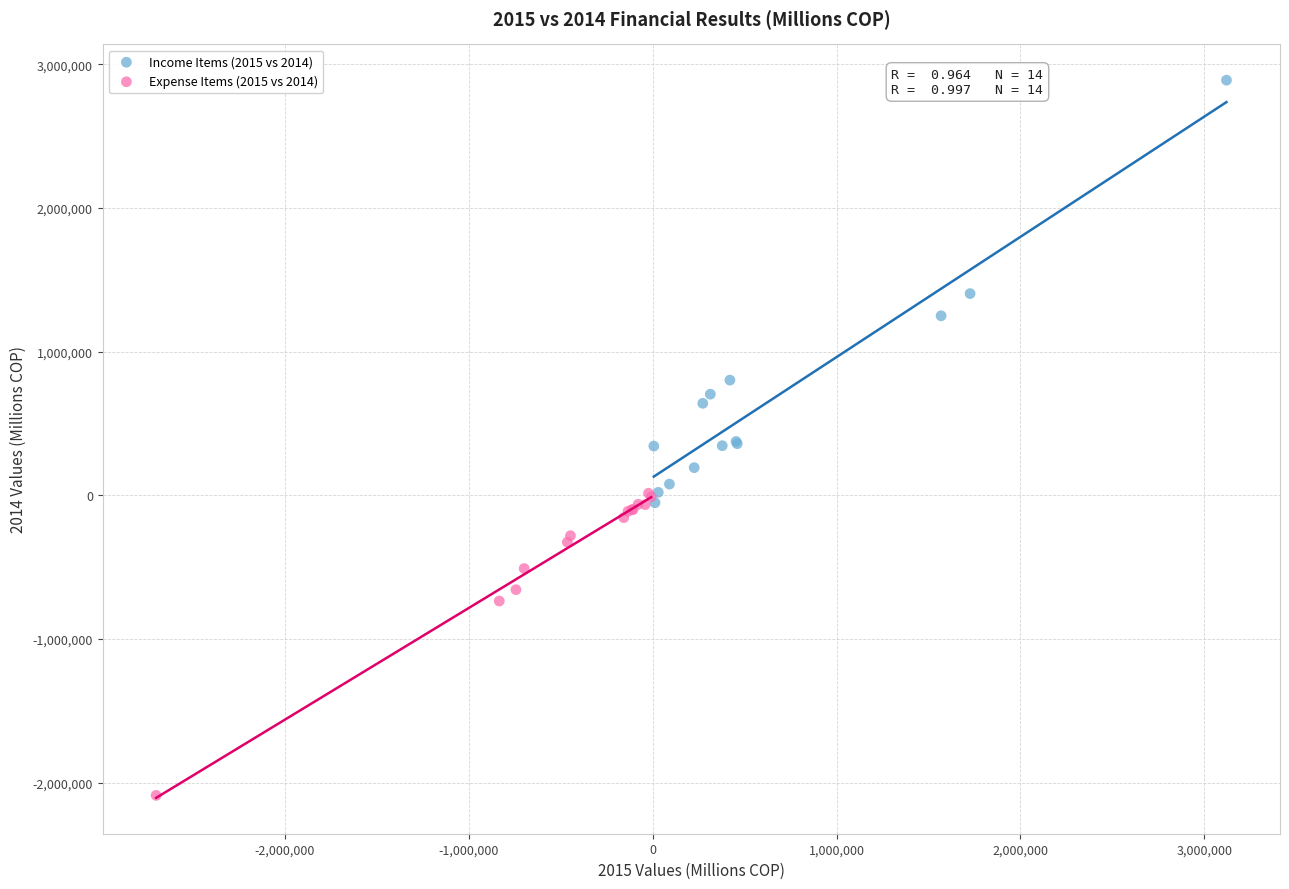

What are all the series names shown in the legend?

Income Items (2015 vs 2014), Expense Items (2015 vs 2014)